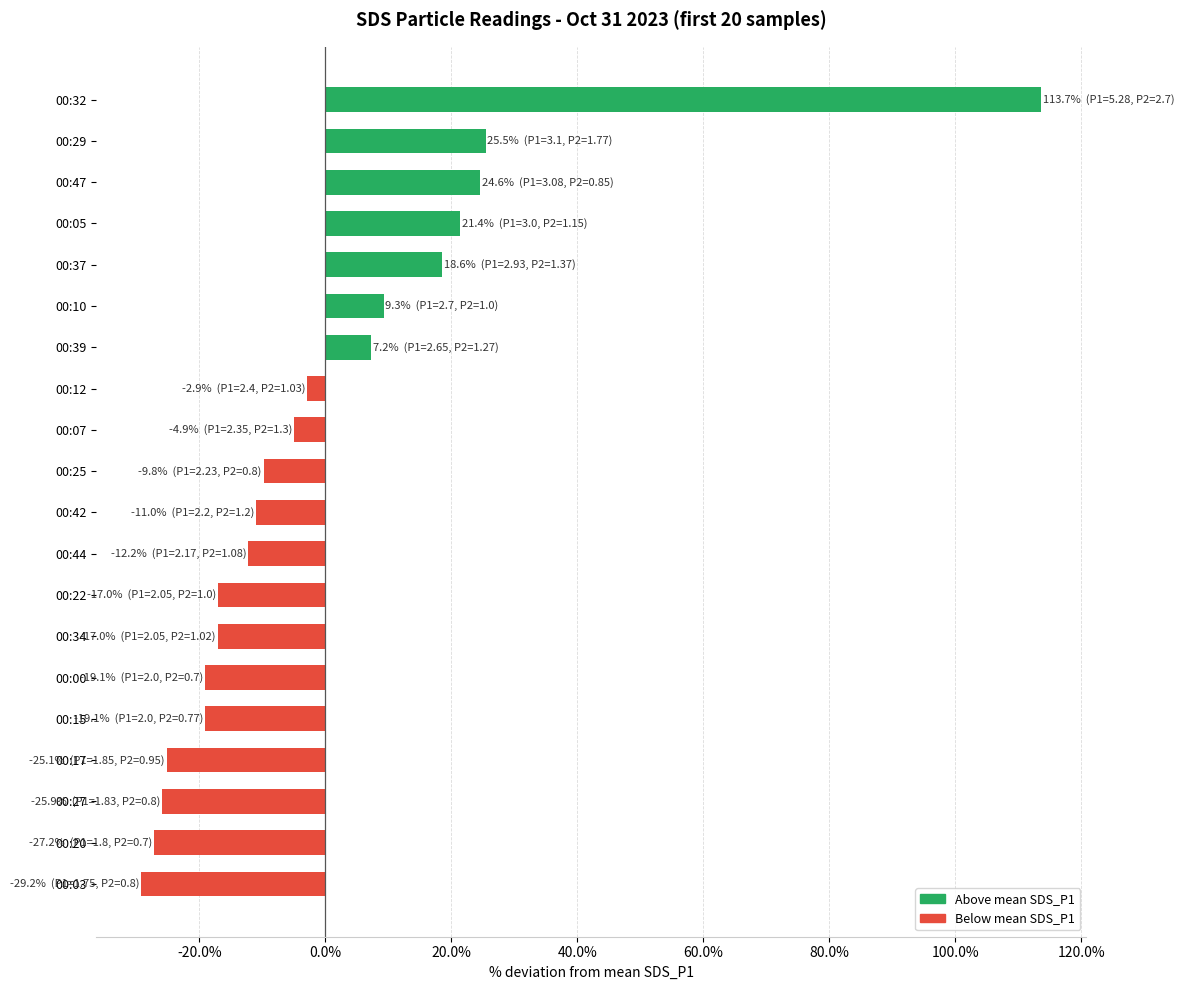

What is the minimum value shown in the chart?

-29.2